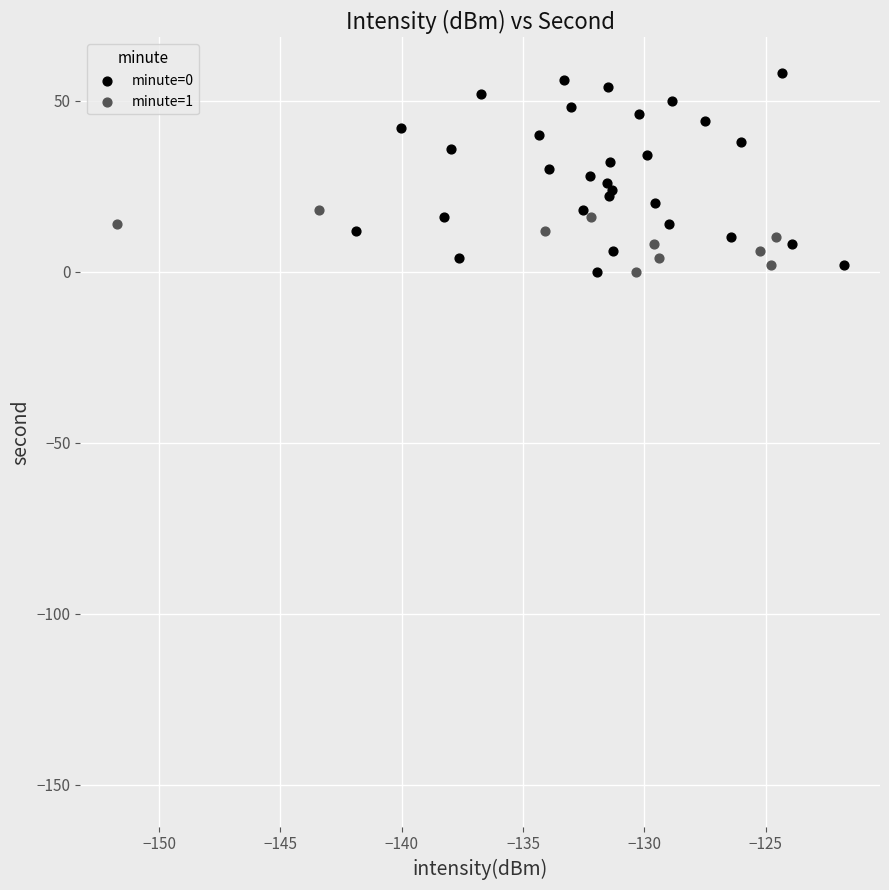

Which series reaches the maximum Y coordinate?

minute=0